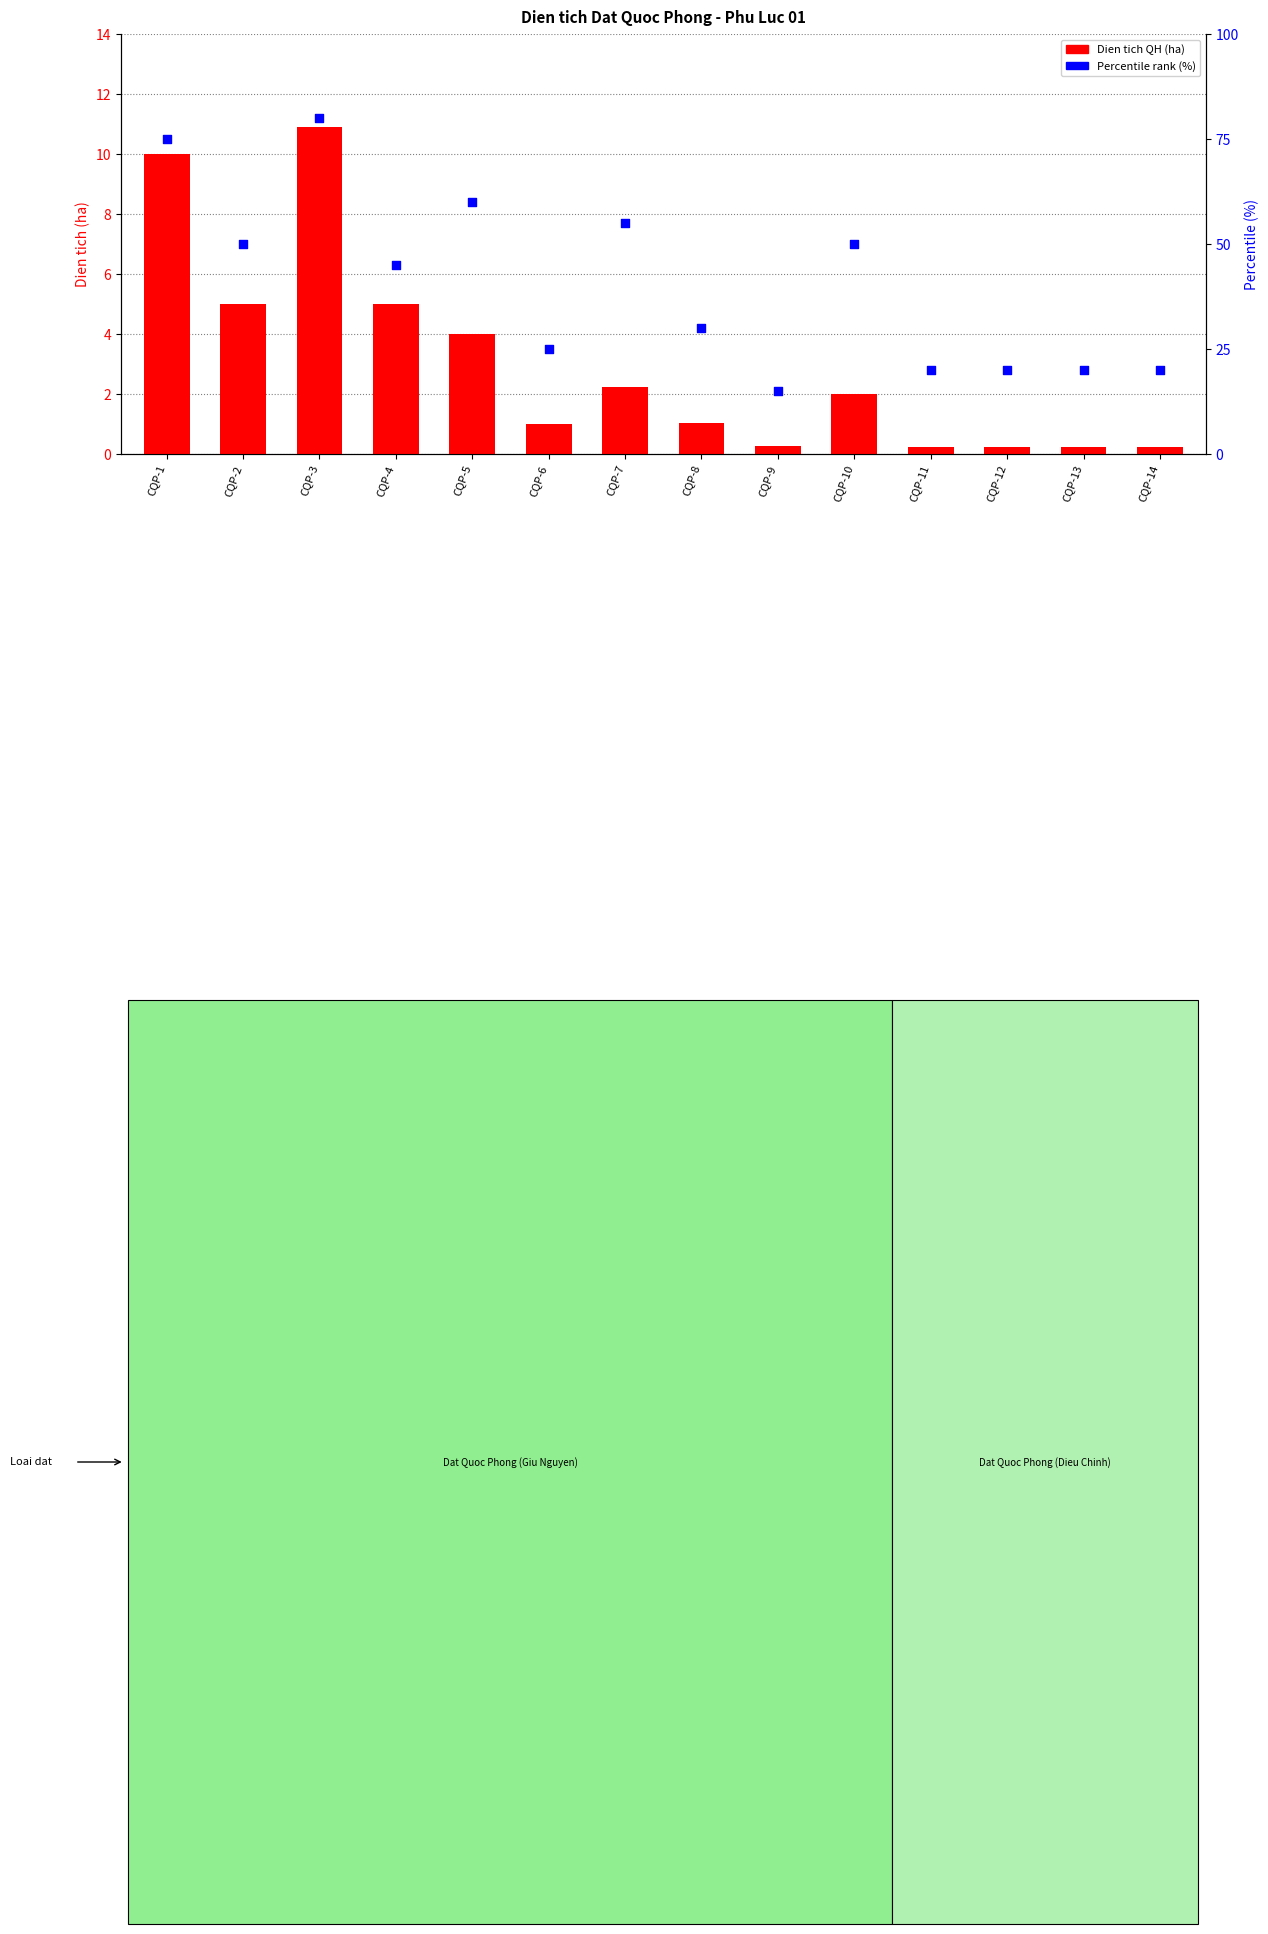

What is the total value across all series at CQP-10?

52.0